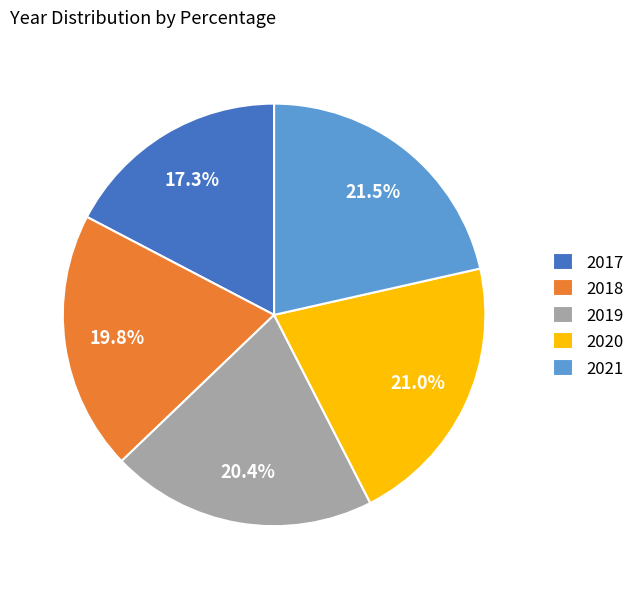

Which slice is the smallest?

2017